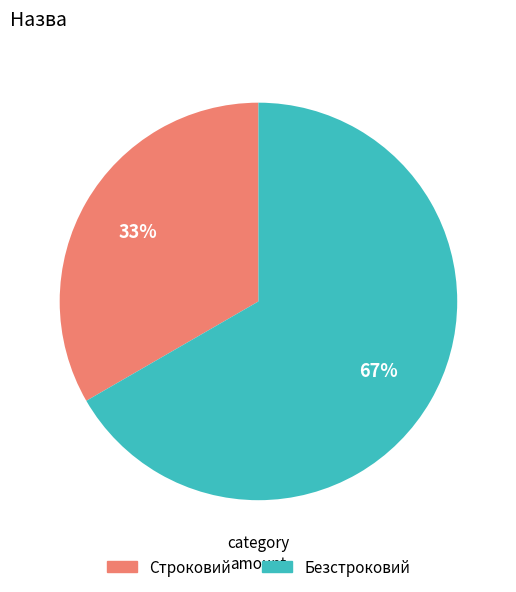

The Безстроковий slice represents 73% of the pie. True or false?

False